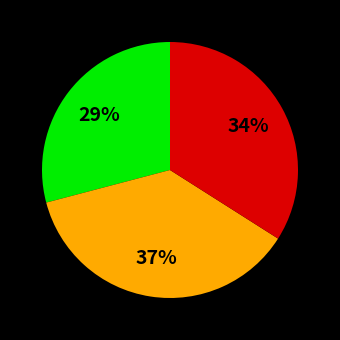

To the nearest percent, what is the difference between the largest and smallest slice percentages?

8%